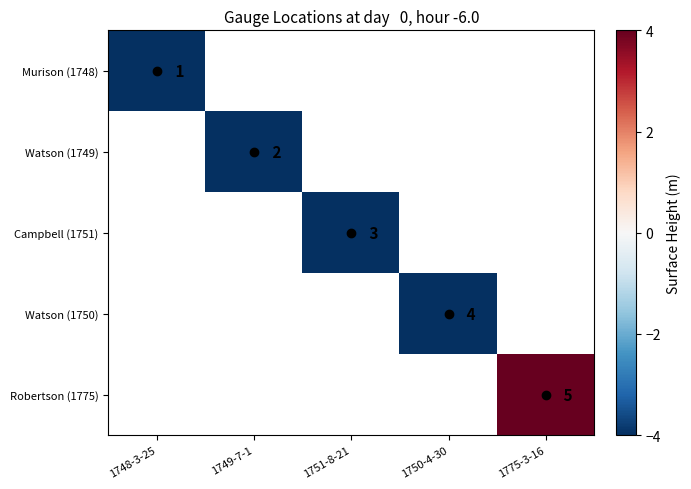

Rank the series at 1748-3-25 from lowest to highest value.

Murison (1748), Watson (1749), Campbell (1751), Watson (1750), Robertson (1775)